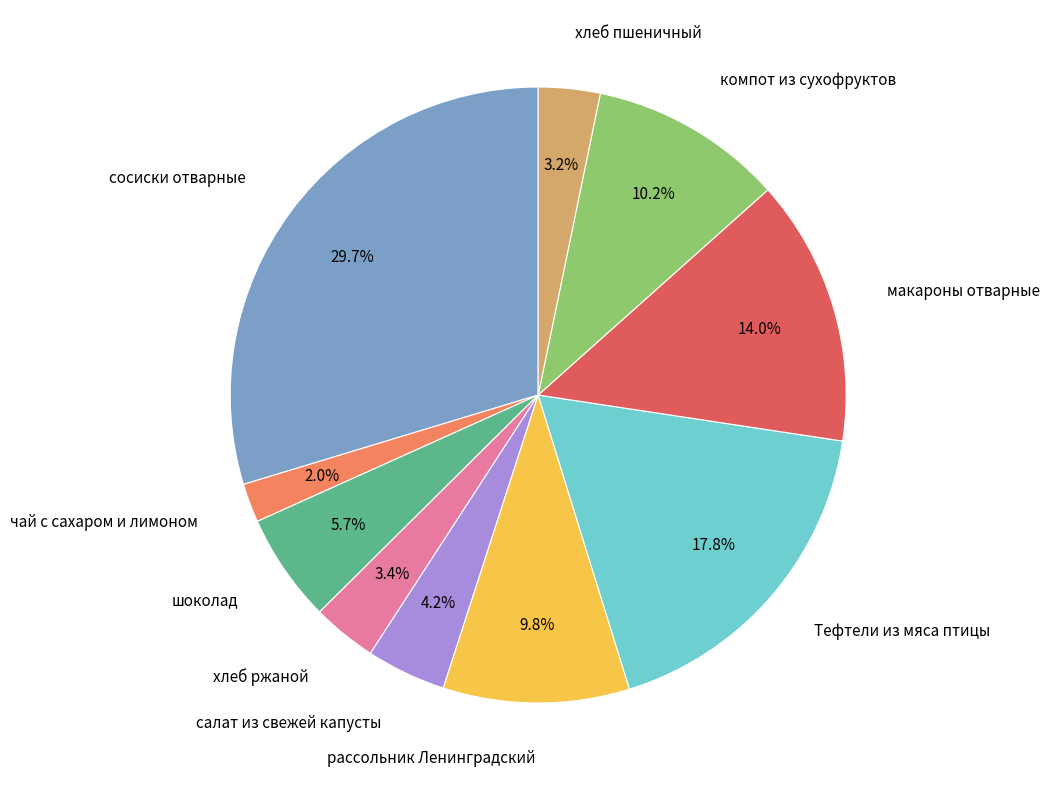

Is it true that рассольник Ленинградский is 3% of the pie?

False